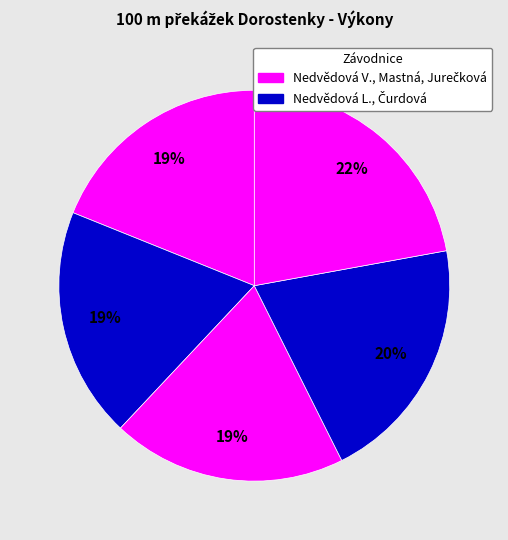

How many slices are in this pie chart?

5